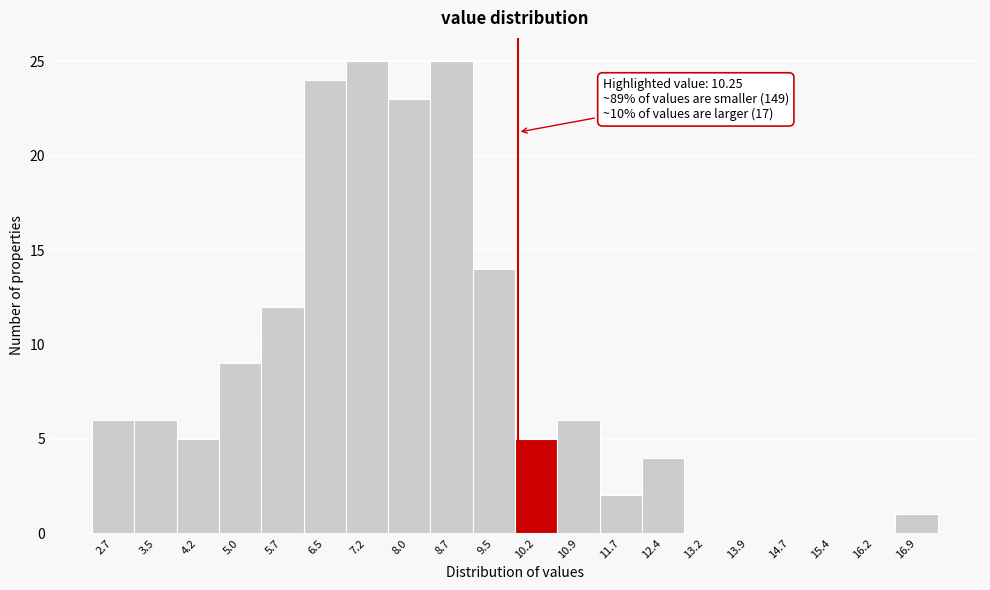

Reading left to right, transcribe all the data shown in this chart.

2.7=6	3.5=6	4.2=5	5.0=9	5.7=12	6.5=24	7.2=25	8.0=23	8.7=25	9.5=14	10.2=5	10.9=6	11.7=2	12.4=4	13.2=0	13.9=0	14.7=0	15.4=0	16.2=0	16.9=1